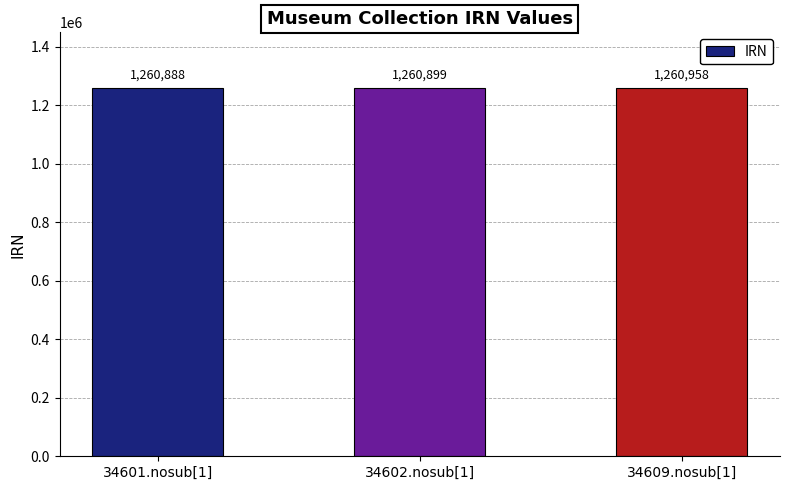

How many data points are less than 1260899?

1